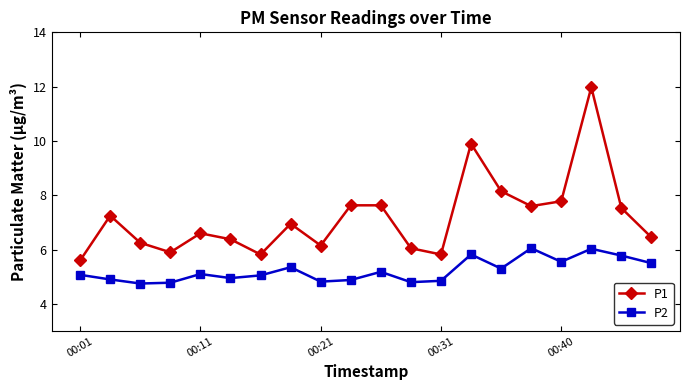

True or false: P2 and P1 intersect in this chart.

False